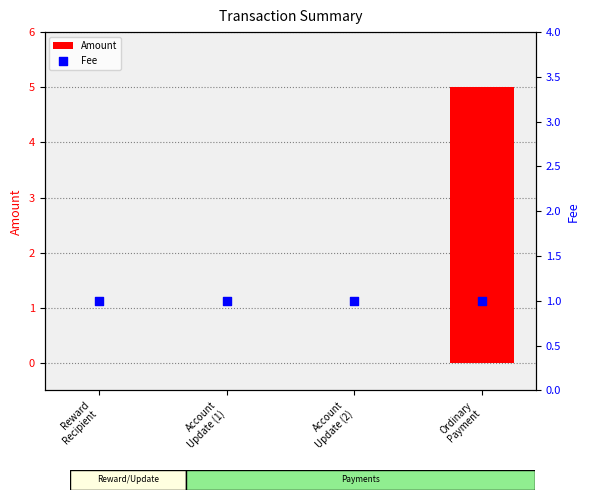

At which category is the sum across all series the highest?

Ordinary
Payment